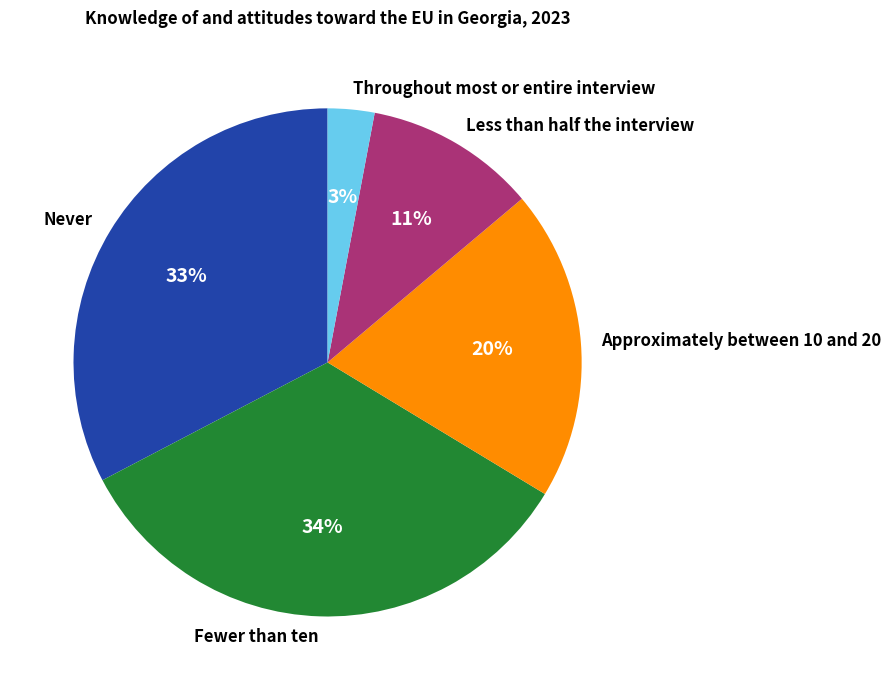

Which category has the biggest portion of the pie?

Fewer than ten